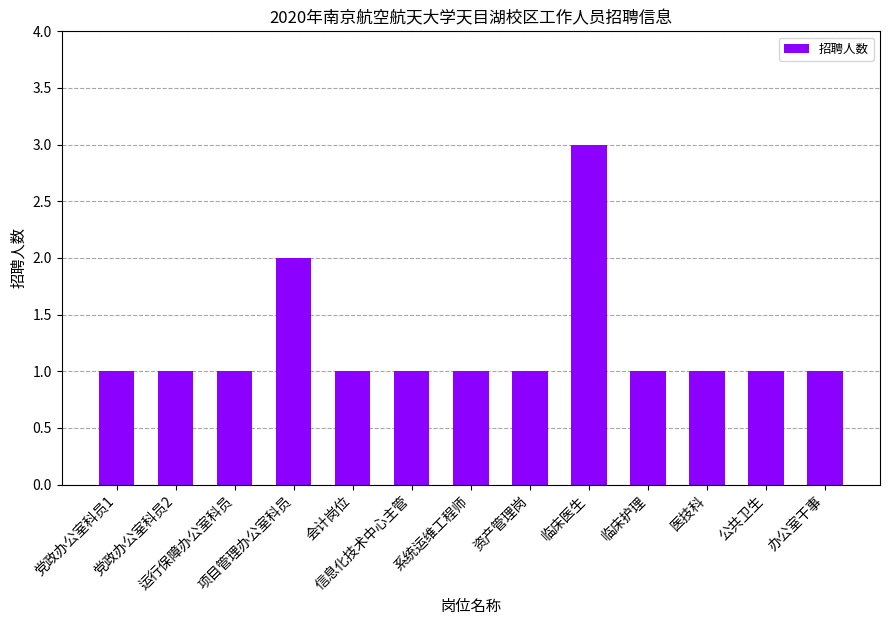

What is the sum of all values?

16